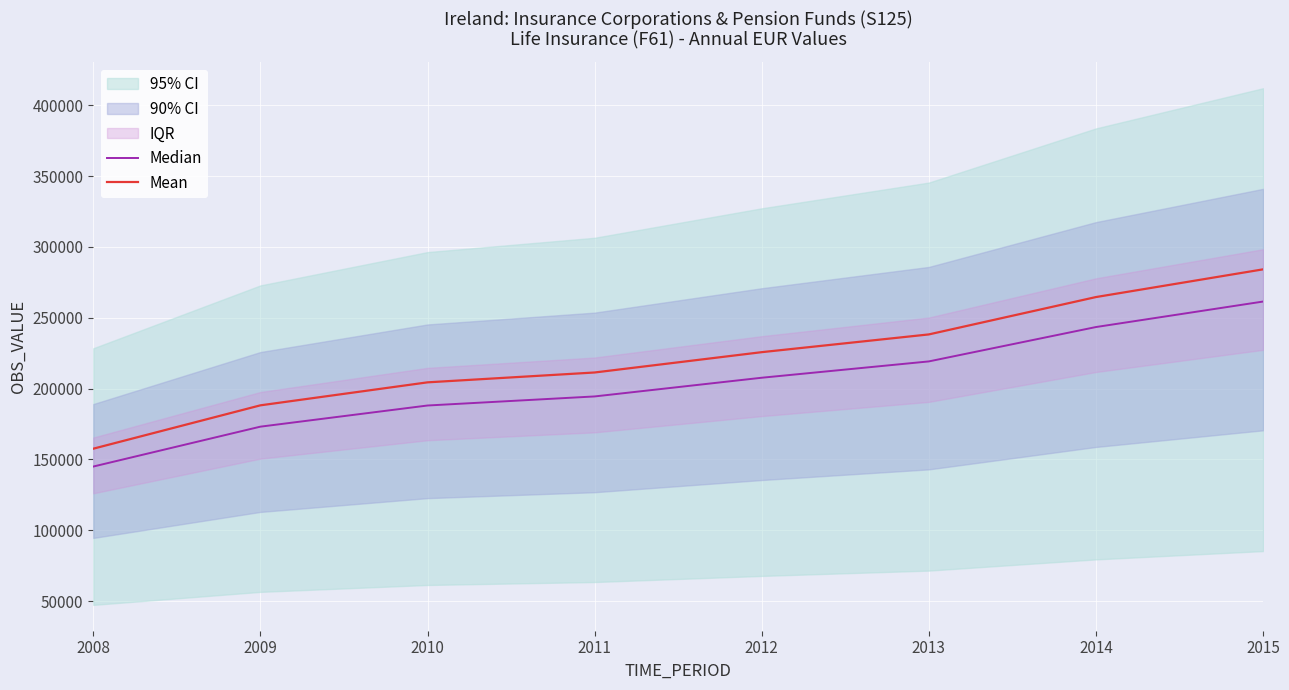

What is the value of the Median point at the 2nd from the left?

173101.7